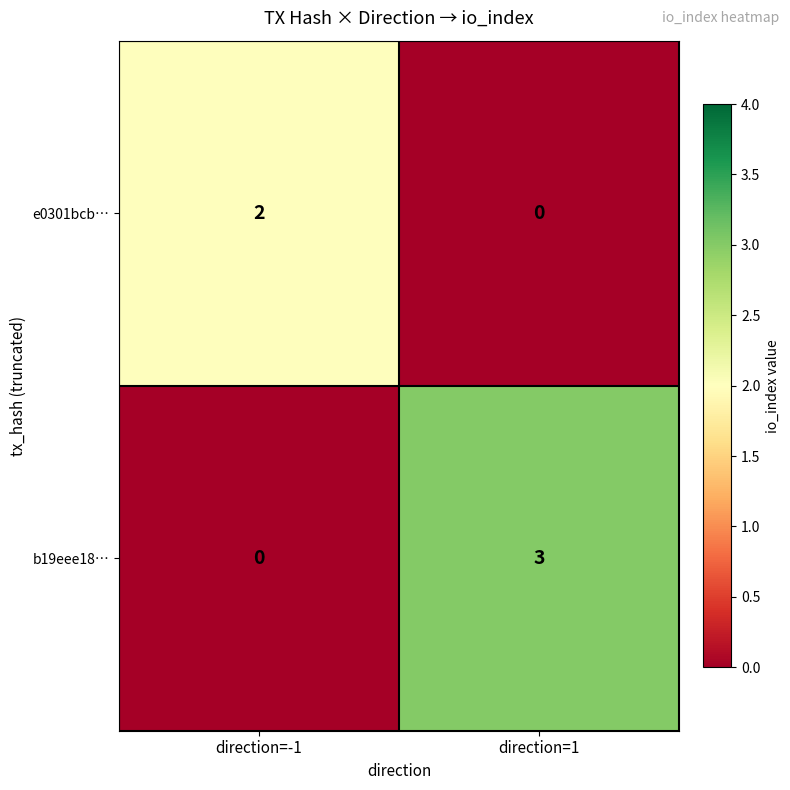

Reading left to right, list all the values displayed in this chart.

e0301bcb…: 2	0
b19eee18…: 0	3